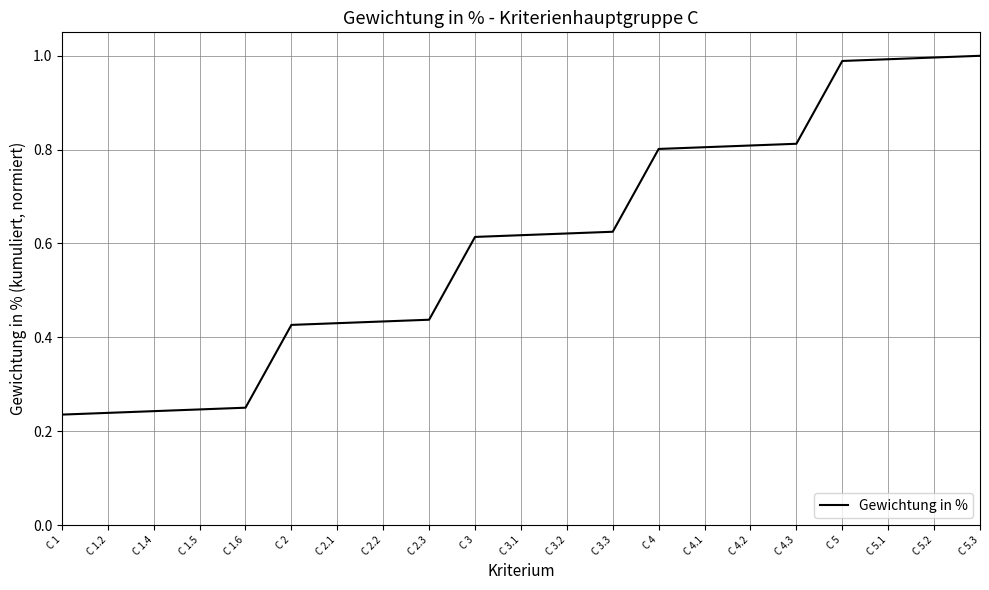

What position from the right is C 5?

4